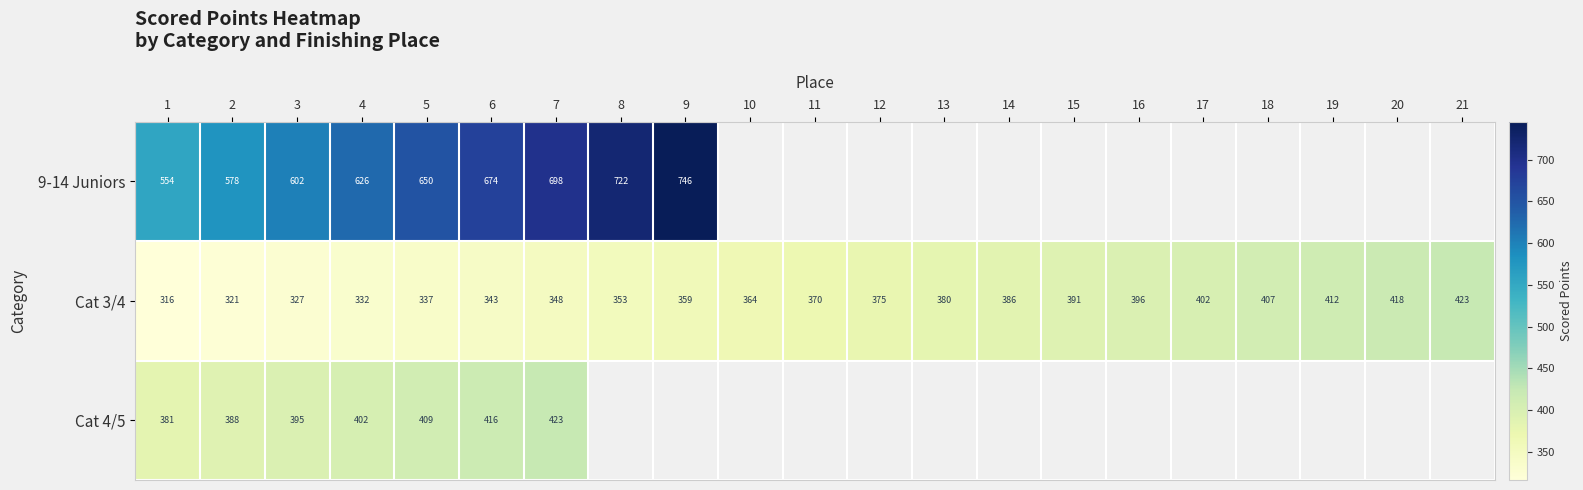

Is the value of Cat 3/4 at 5 greater than the value of 9-14 Juniors at 6?

No